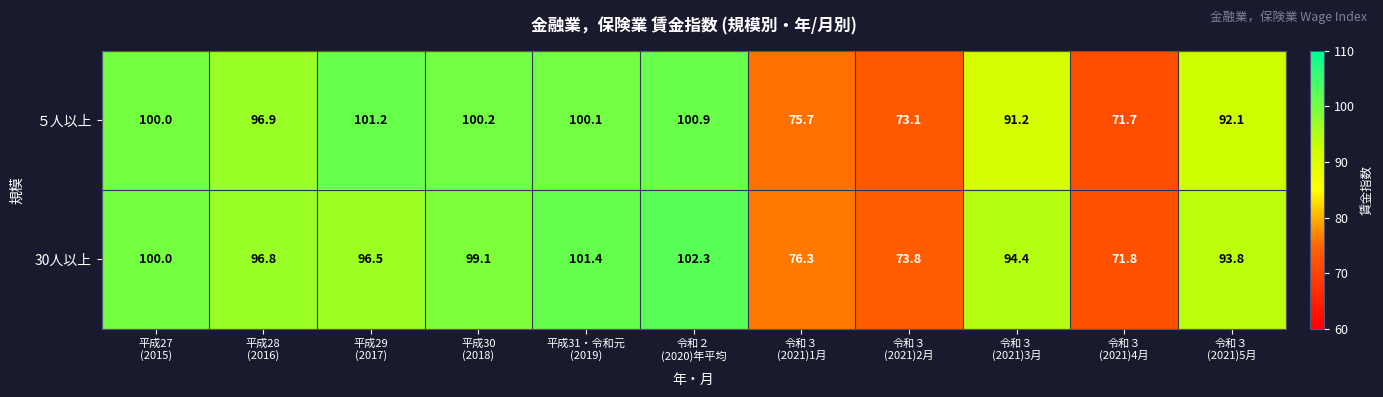

Which series has the widest spread of values?

30人以上